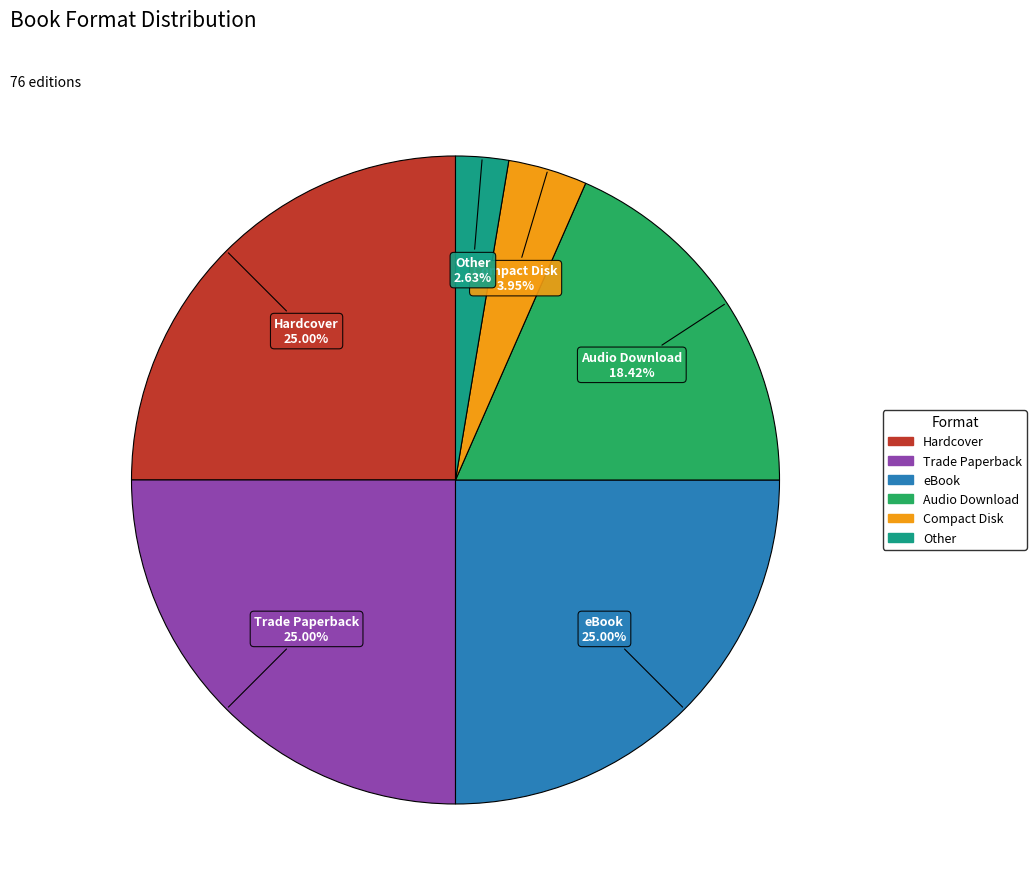

Is there any slice that represents more than half of the pie?

No